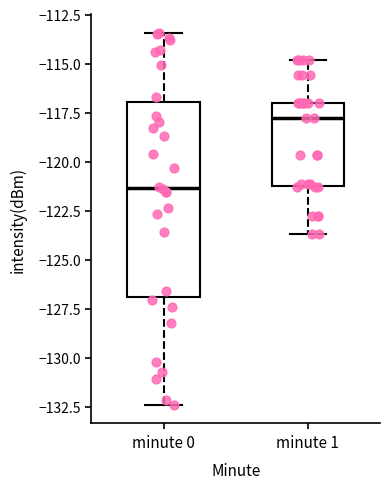

Reading left to right, read every box against the y-axis: the position of its median line, the range the box covers, and the ends of its whiskers. The values are not printed on the chart, so give them approximately, as read against the axis.

minute 0: median -121.5, box -127.0 to -117.0, whiskers -132.5 to -113.5
minute 1: median -118.0, box -121.5 to -117.0, whiskers -123.5 to -115.0